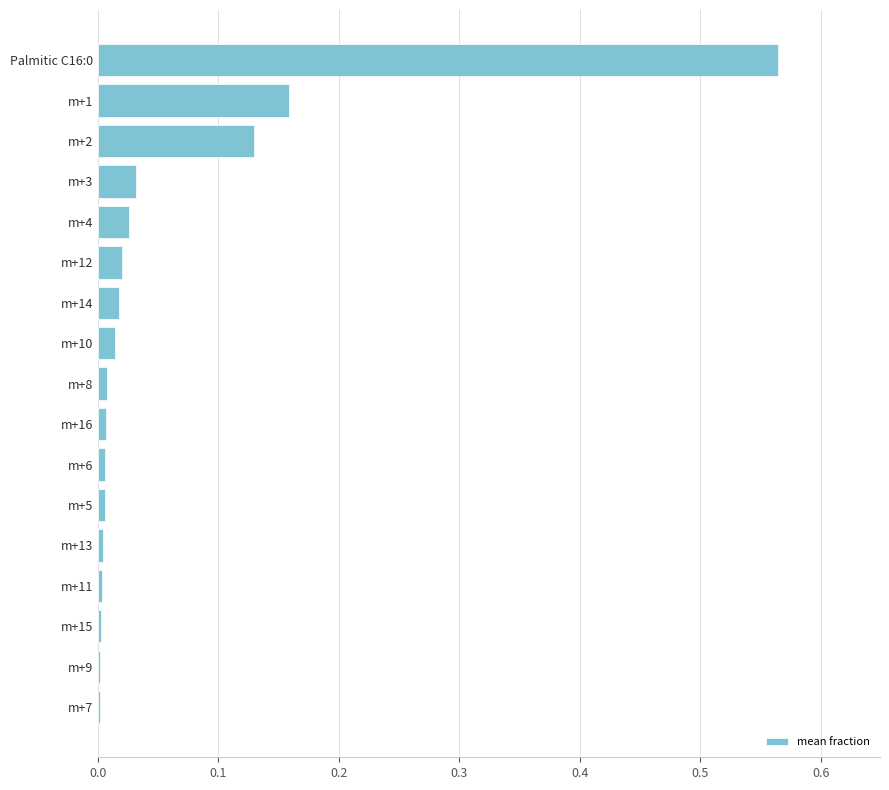

Which has a higher value, m+2 or m+12?

m+2